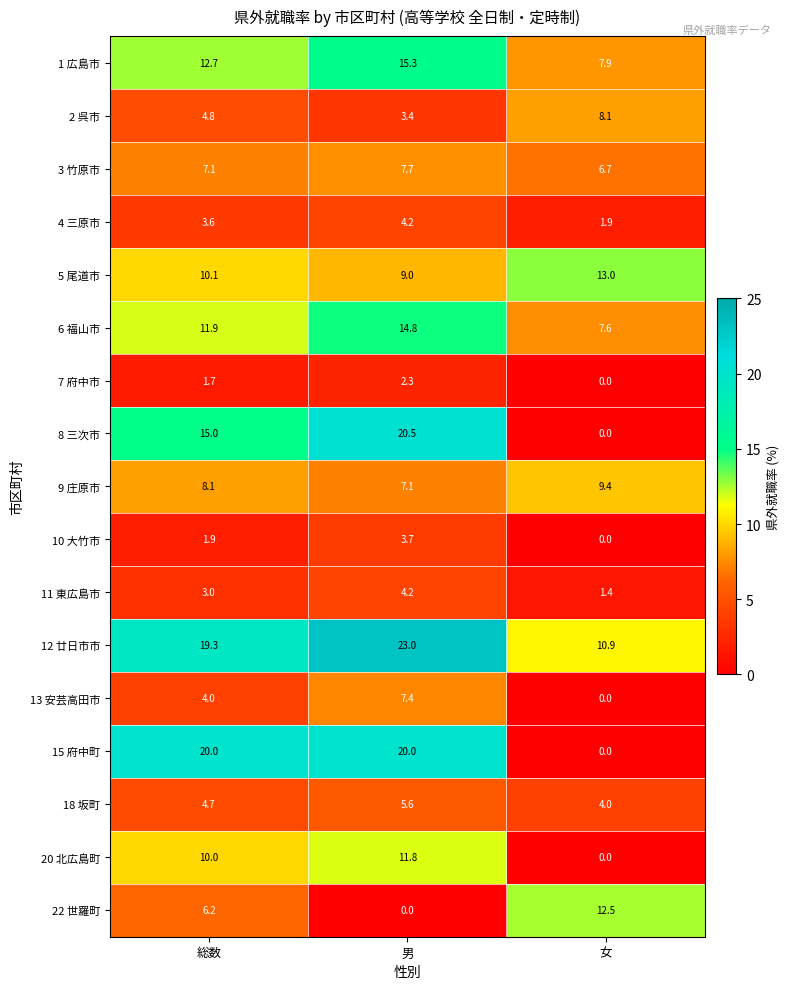

Rank the categories by 7 府中市 value from lowest to highest.

女, 総数, 男